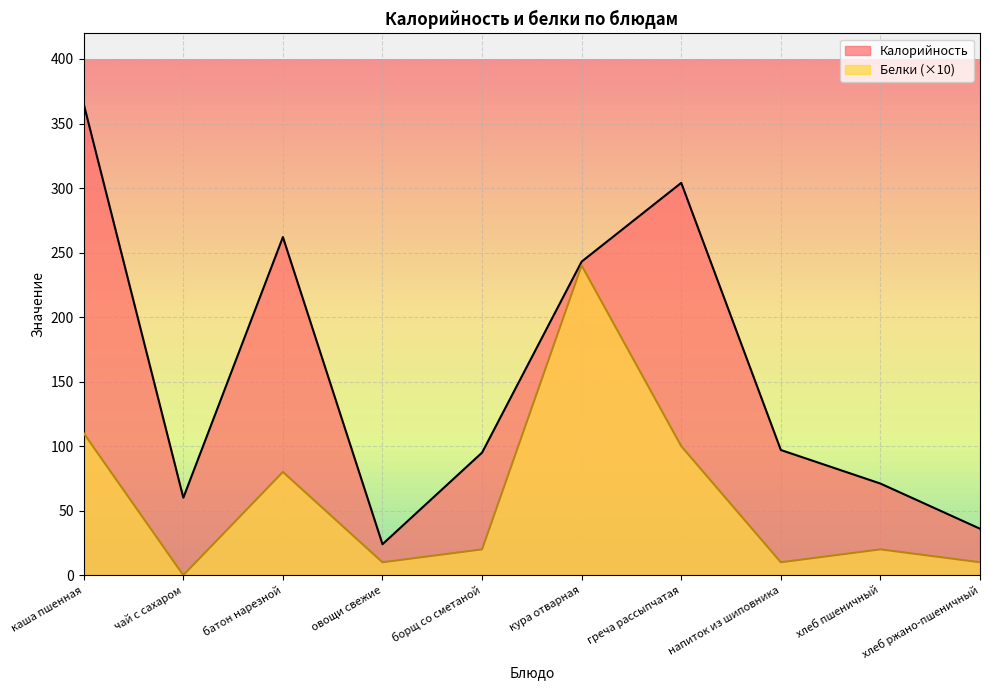

How many categories are shown in the chart?

10